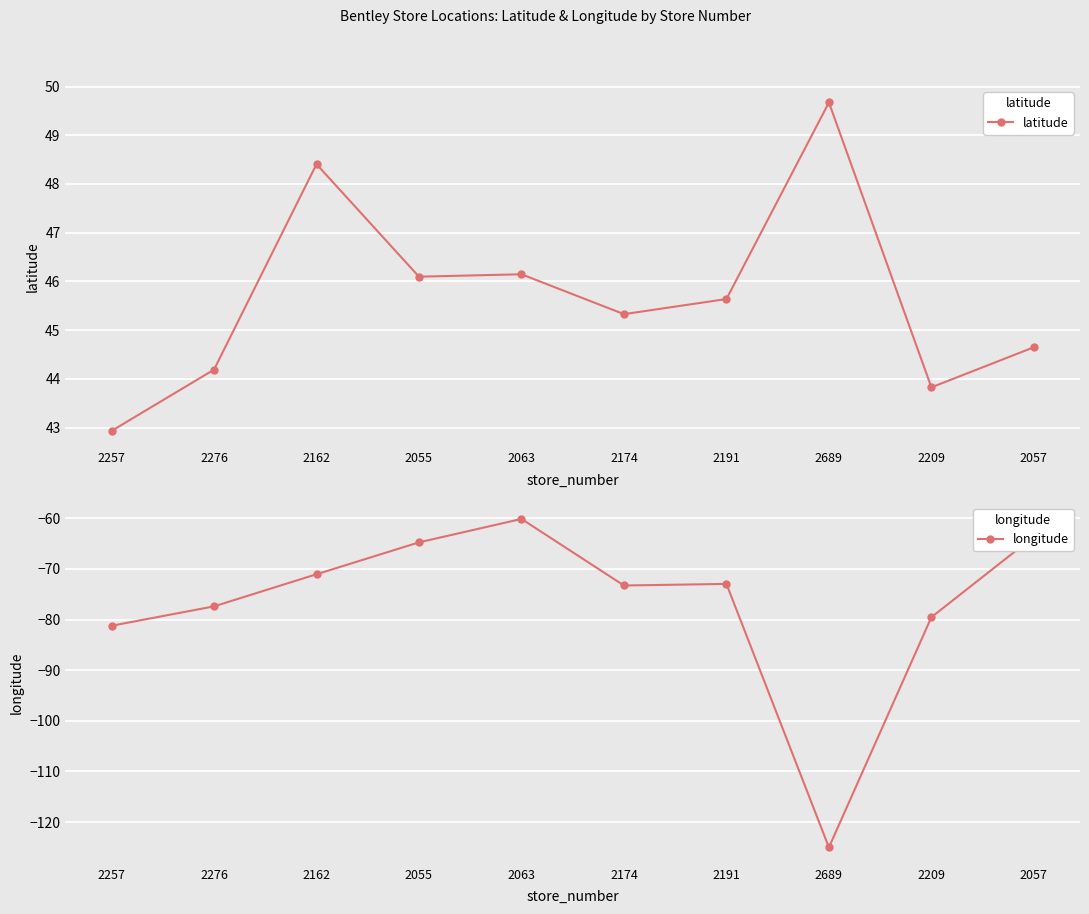

At which category does the chart reach its minimum across all series?

2689